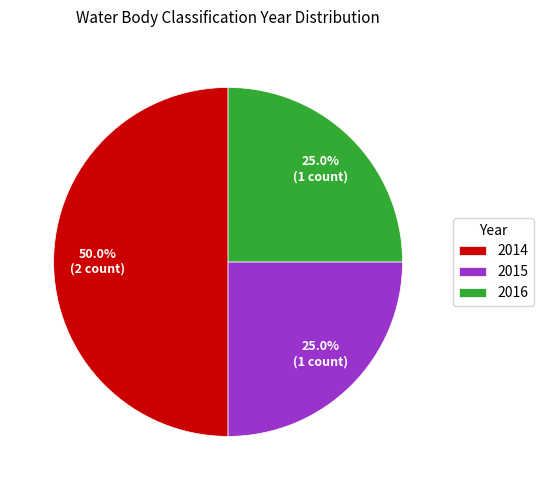

What percentage is the 2016 slice, to the nearest percent?

25%